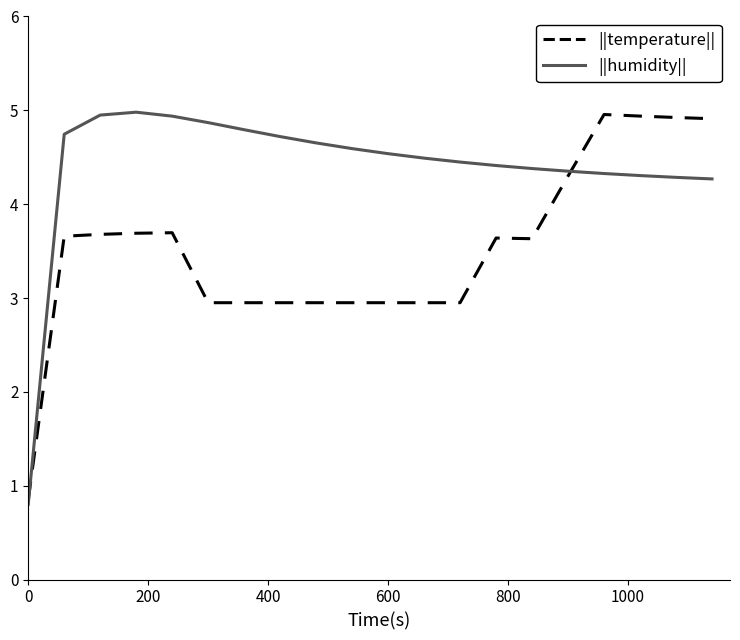

What is the smallest value displayed?

0.8